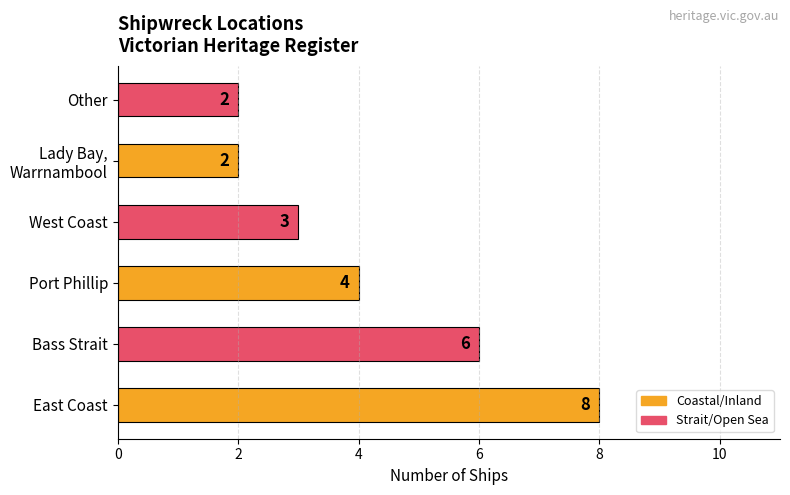

What is the sum of all values?

25